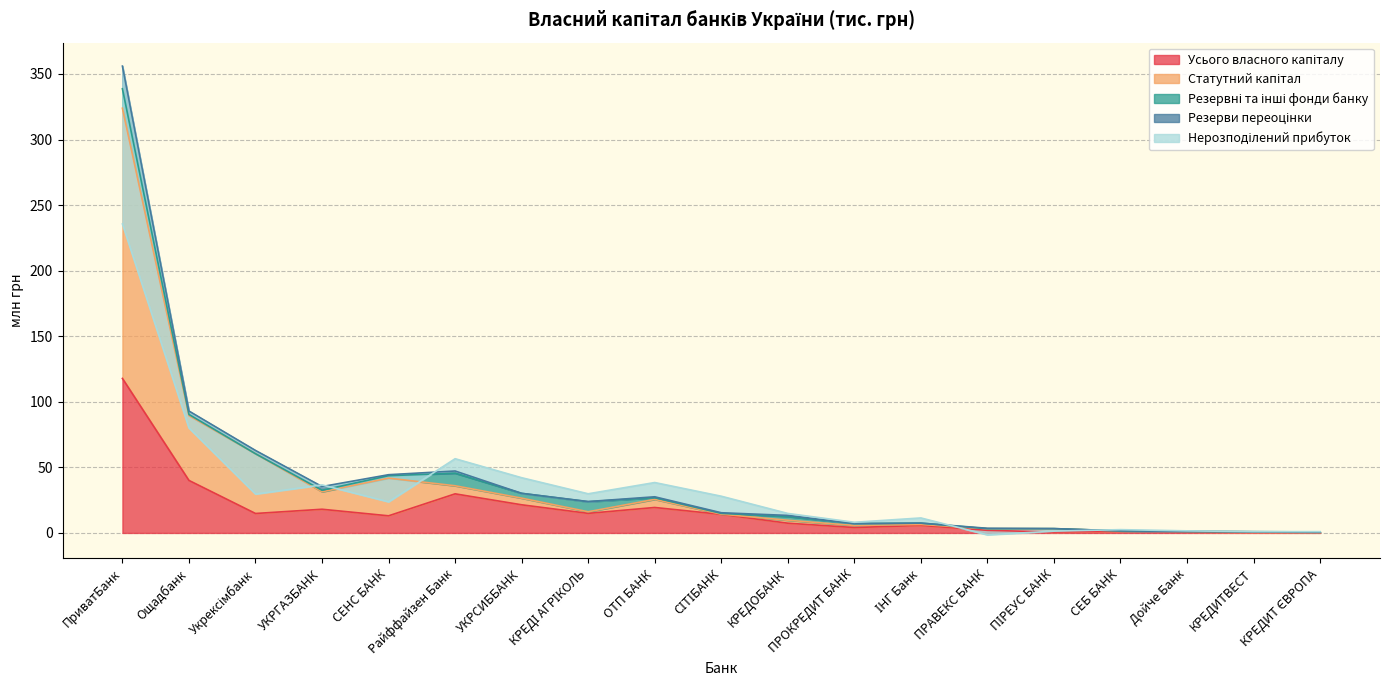

The value of Статутний капітал at ІНГ Банк is 6.5. True or false?

True